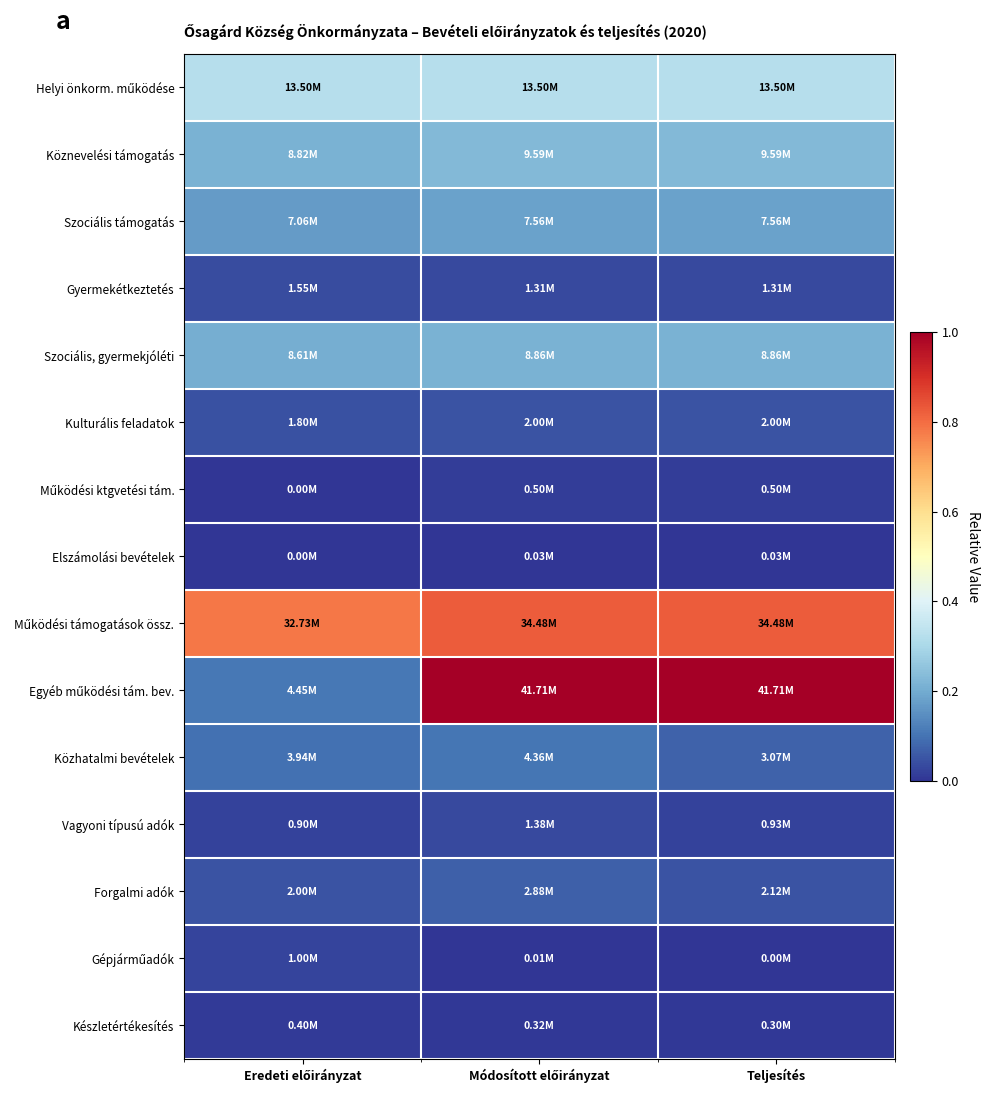

At which category is the sum across all series the highest?

Módosított előirányzat